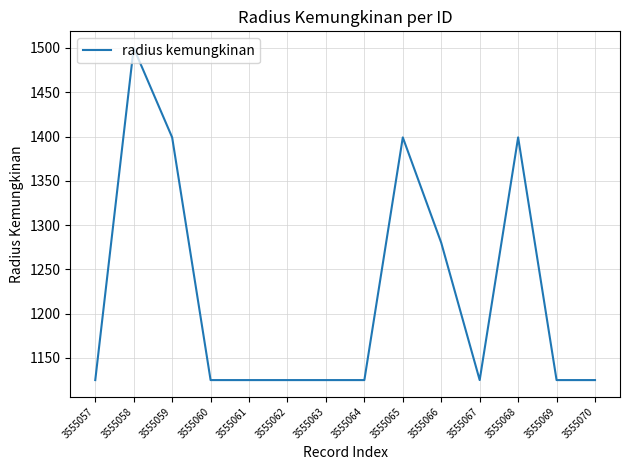

Is it true that the value at 3555070 is 1125?

True